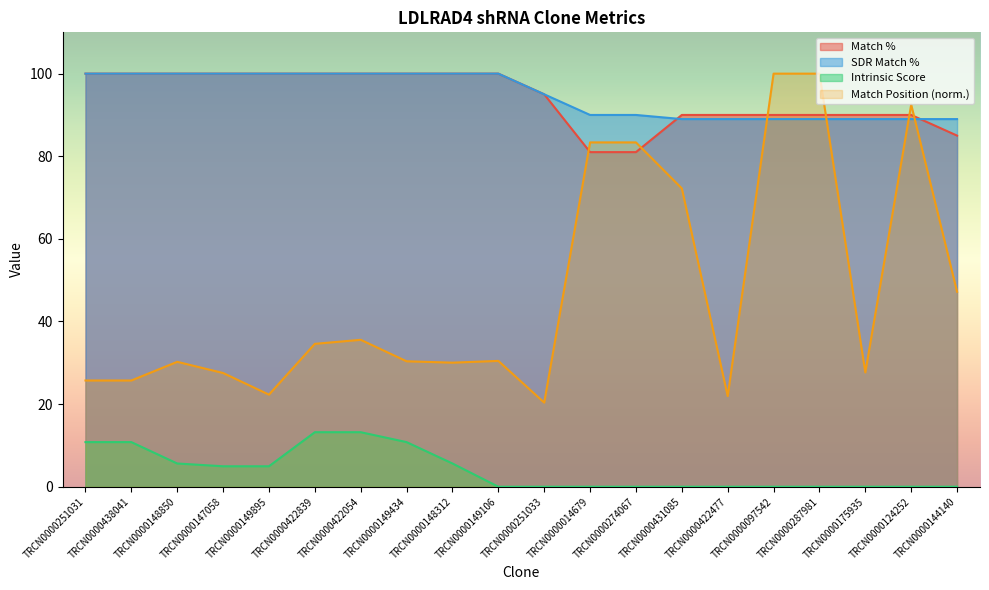

What is the spread (max minus min) of values at TRCN0000251031?

89.2